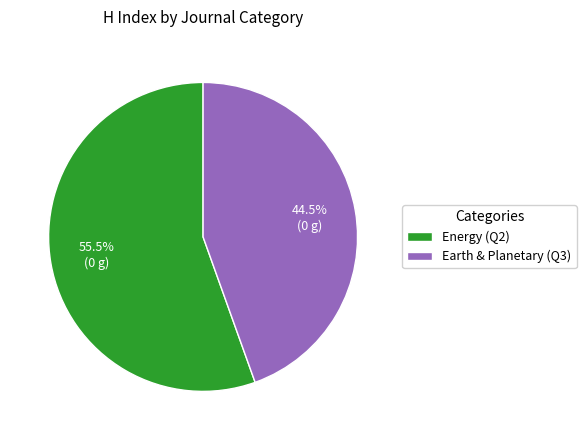

Count the number of slices in the pie.

2